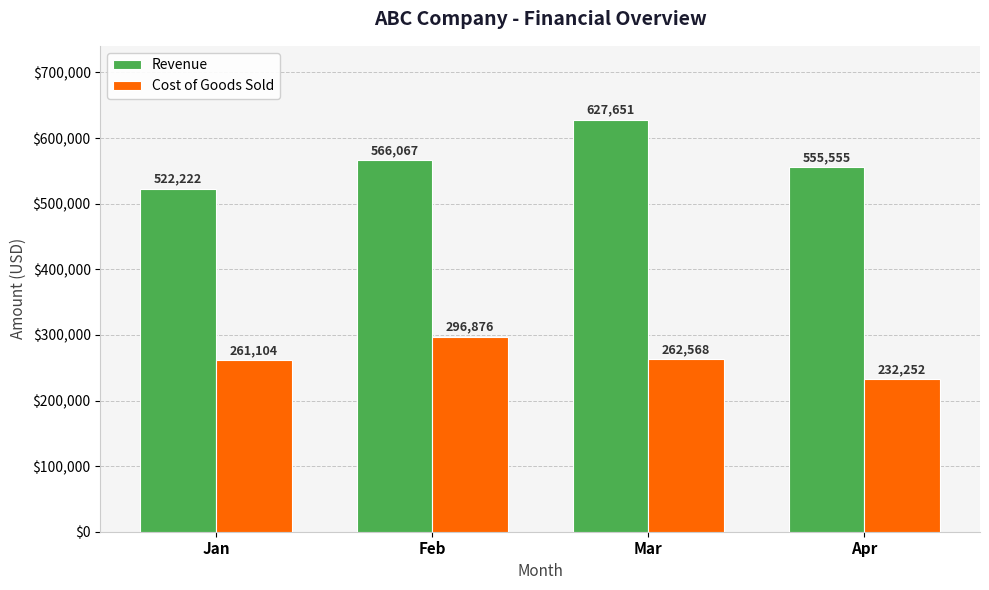

Count the number of data series in this chart.

2